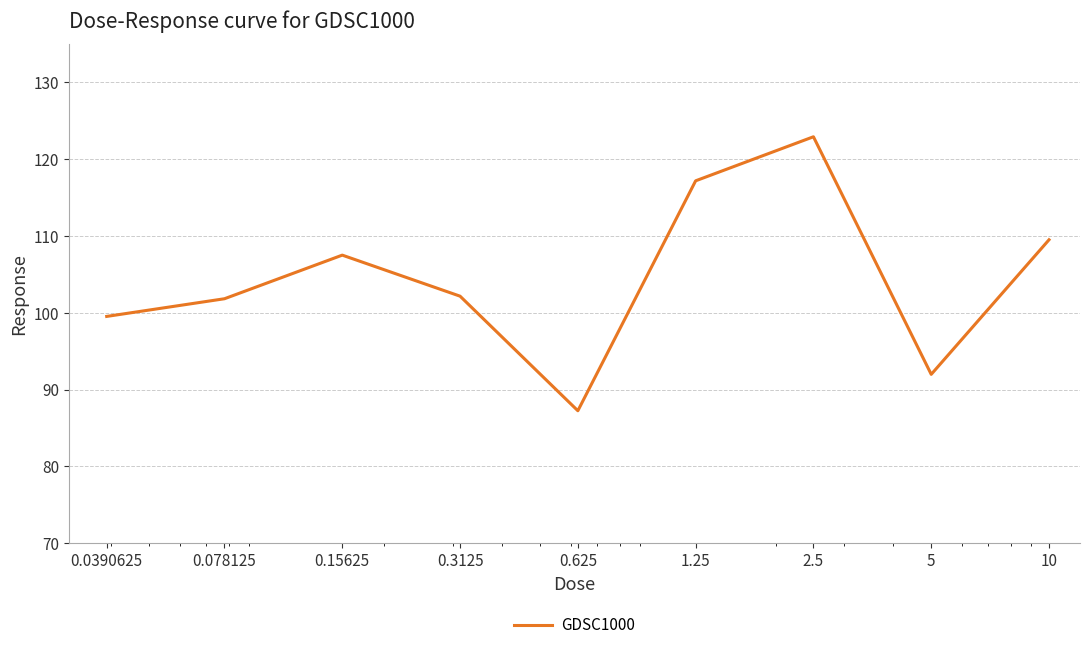

What is the difference between the maximum and minimum values?

35.7